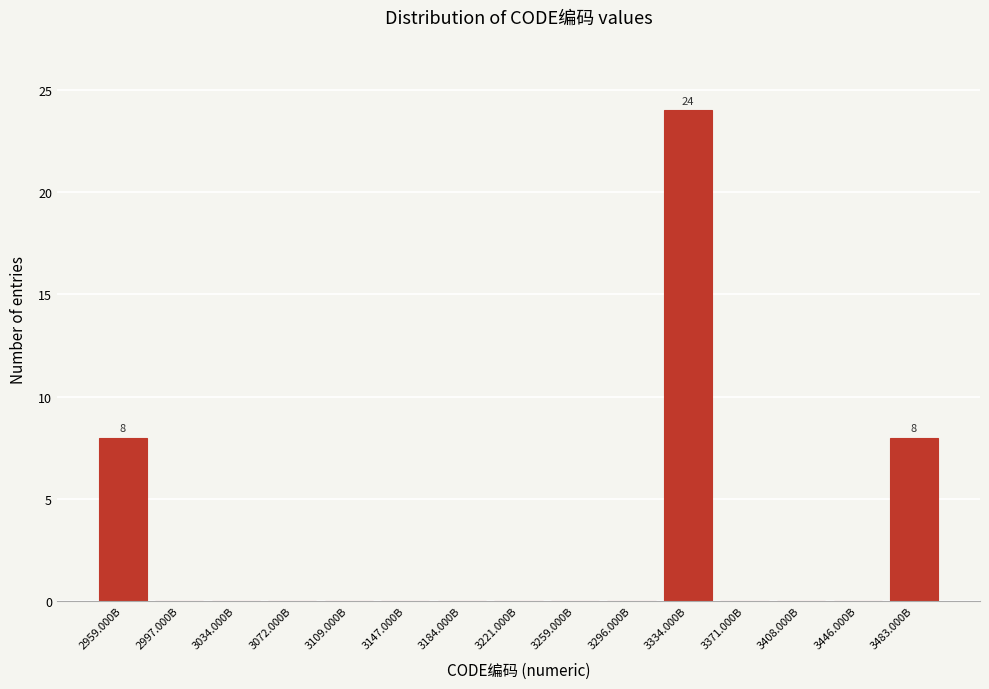

Reading left to right, list all the values displayed in this chart.

2959.000B=8	2997.000B=0	3034.000B=0	3072.000B=0	3109.000B=0	3147.000B=0	3184.000B=0	3221.000B=0	3259.000B=0	3296.000B=0	3334.000B=24	3371.000B=0	3408.000B=0	3446.000B=0	3483.000B=8